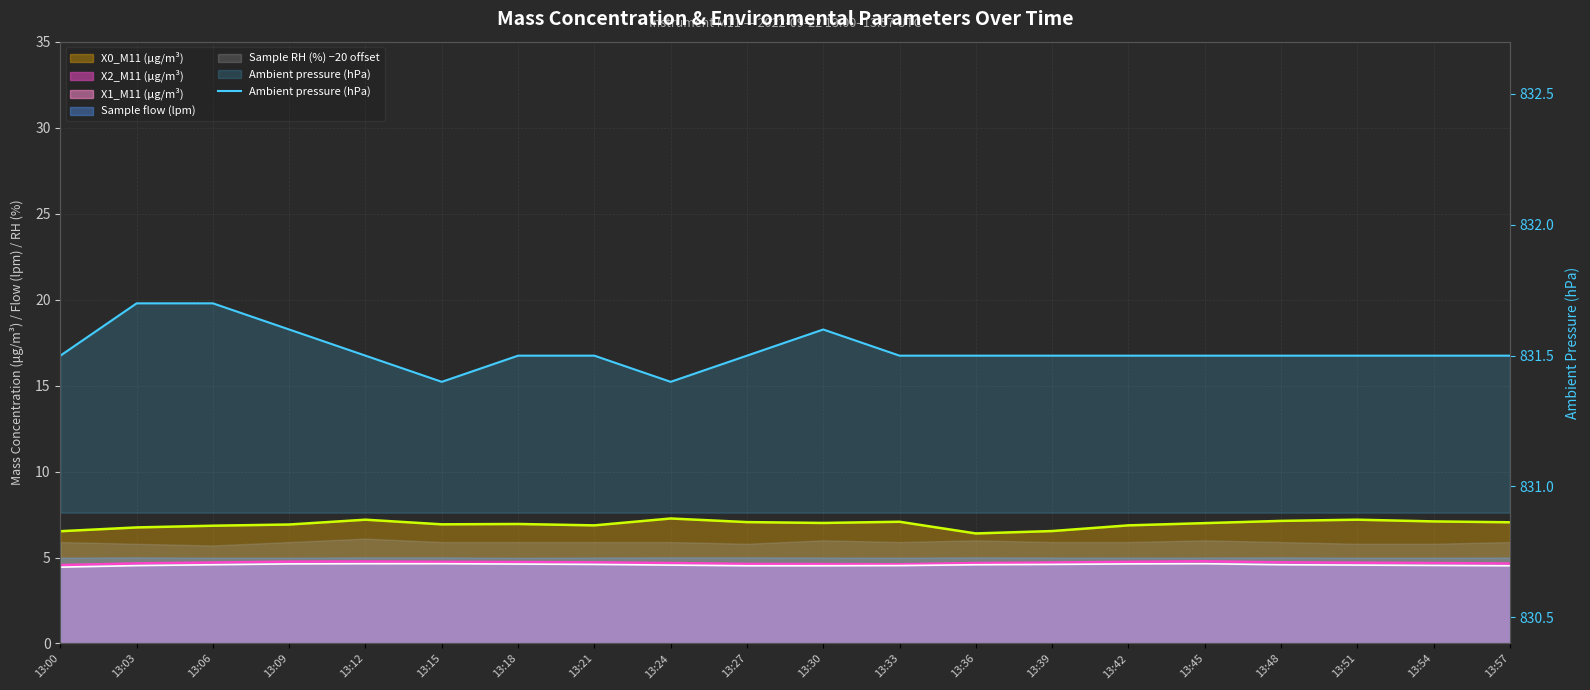

What is the average value?

831.5